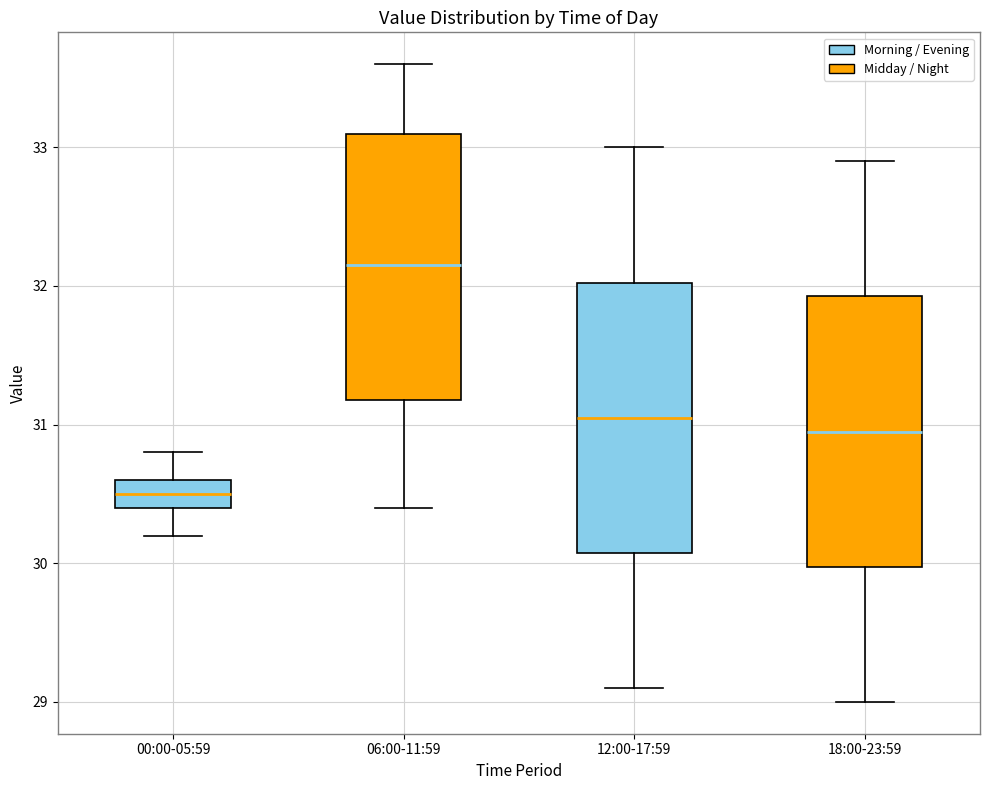

Reading left to right, read every box against the y-axis: the position of its median line, the range the box covers, and the ends of its whiskers. The values are not printed on the chart, so give them approximately, as read against the axis.

00:00-05:59: median 30.5, box 30.4 to 30.6, whiskers 30.2 to 30.8
06:00-11:59: median 32.2, box 31.2 to 33.1, whiskers 30.4 to 33.6
12:00-17:59: median 31.1, box 30.1 to 32.0, whiskers 29.1 to 33.0
18:00-23:59: median 31.0, box 30.0 to 31.9, whiskers 29.0 to 32.9